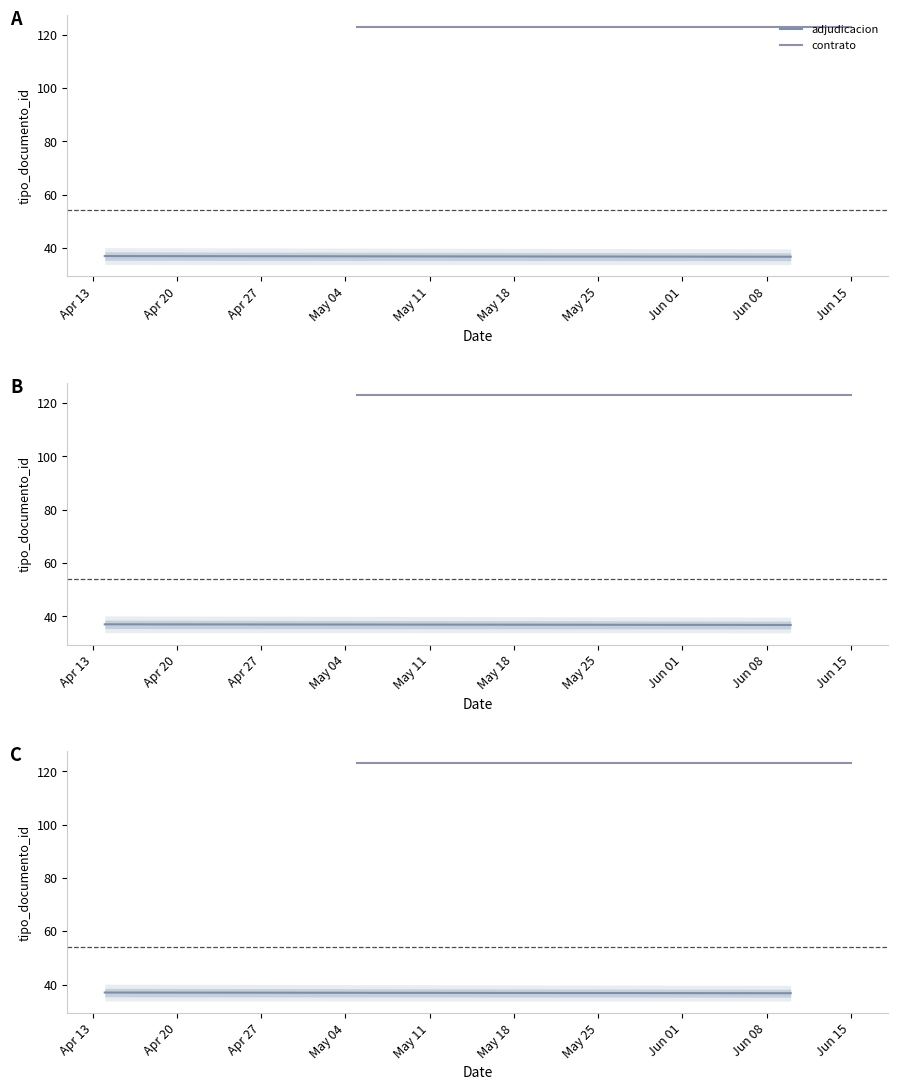

At how many categories does at least one series exceed 116?

2